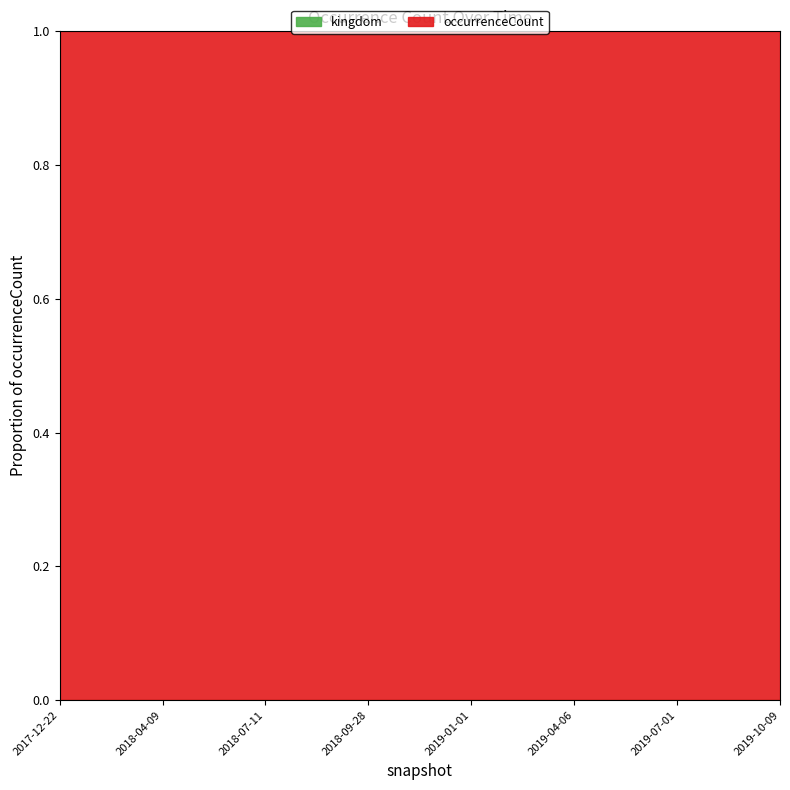

Is it true that the value at 2019-01-01 is 0.0?

True